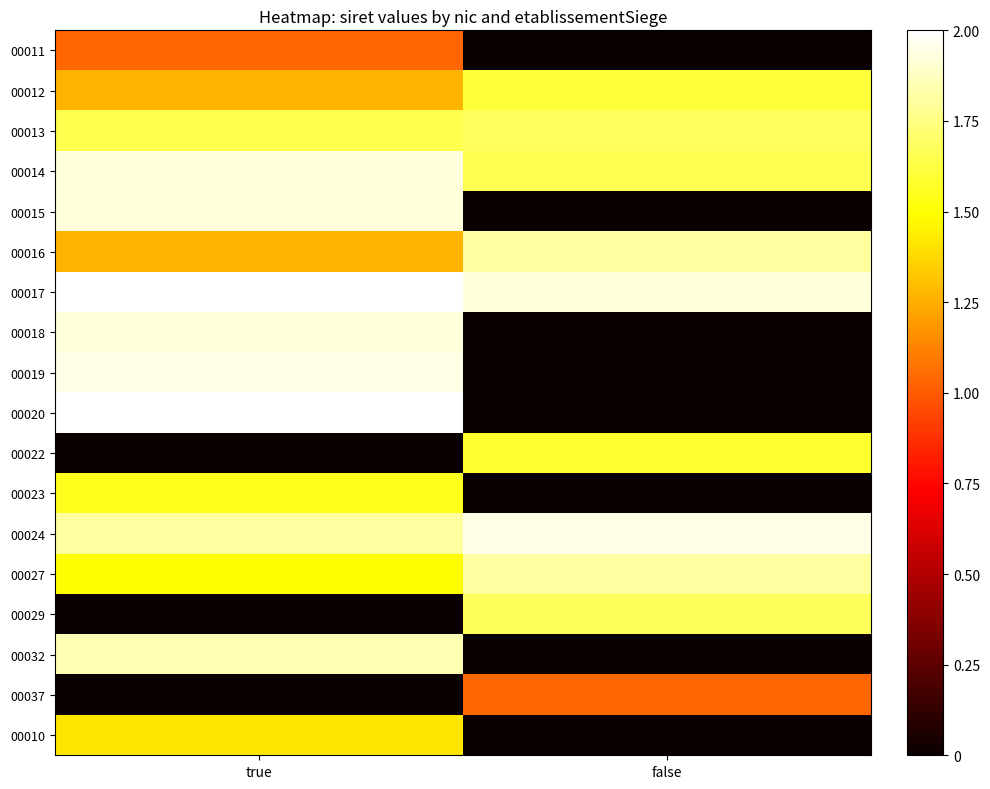

Which series has the largest range (max minus min)?

00020